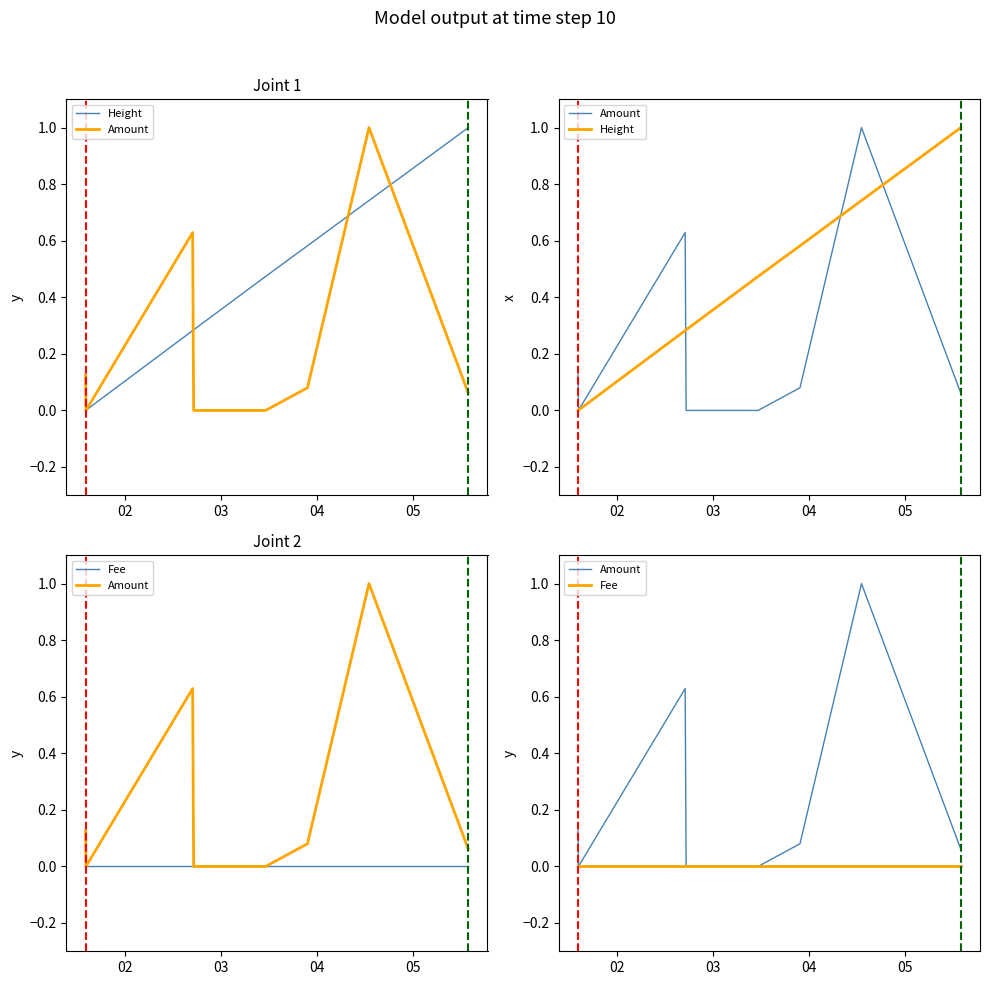

Is it true that Fee equals 0.0 at 05?

True